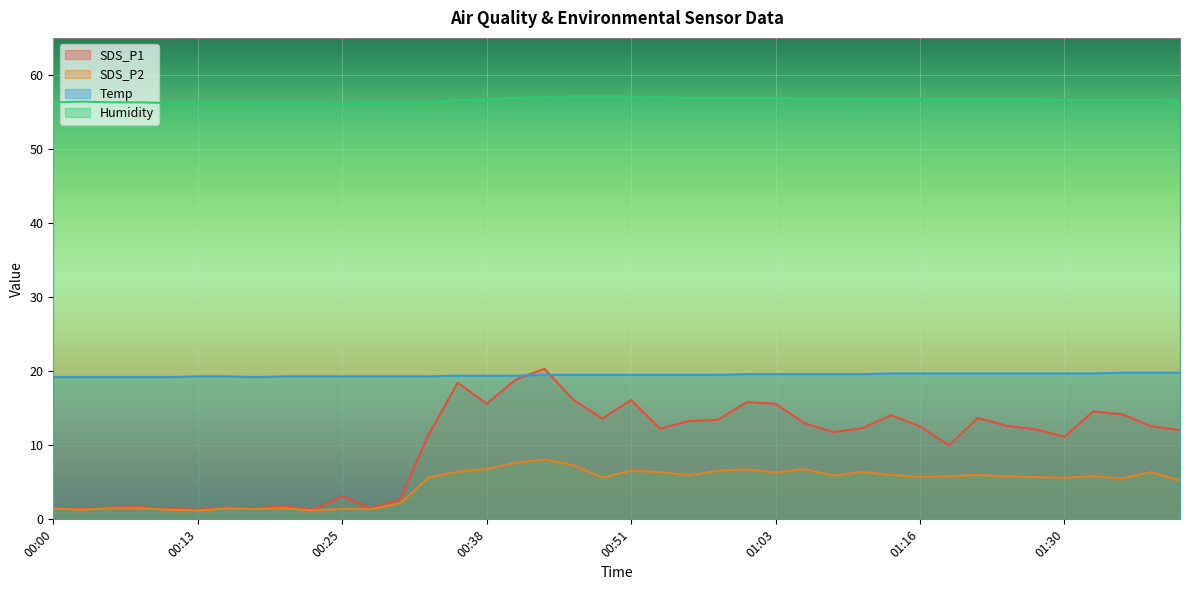

At which label is Humidity closest to 56?

00:25